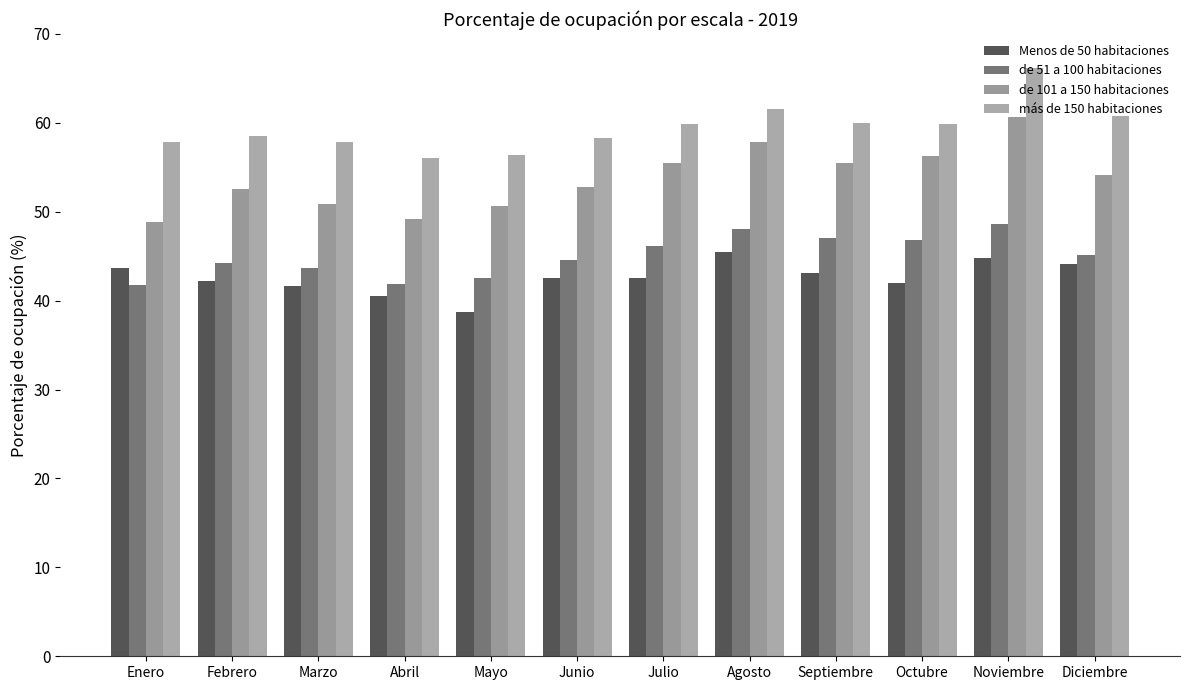

True or false: Menos de 50 habitaciones has a value of 55.6 at Julio.

False